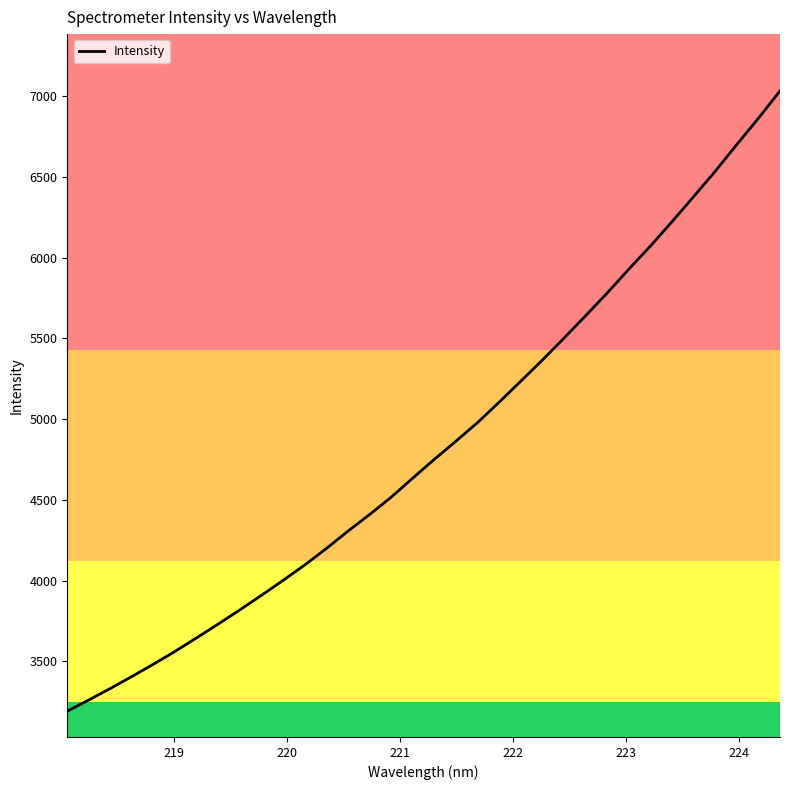

What is the minimum value shown in the chart?

3192.5